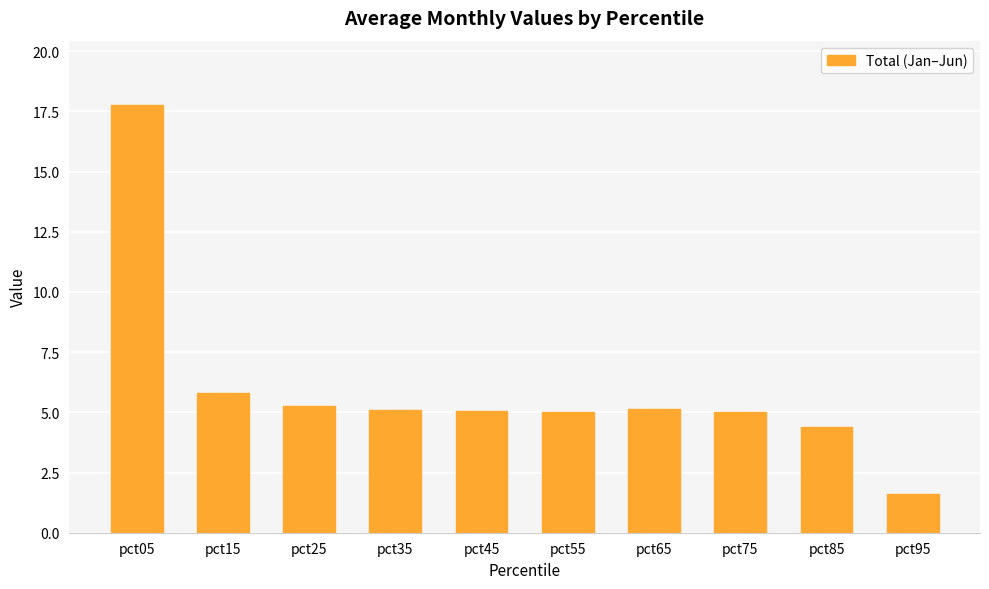

Which category has the highest value across all series?

pct05